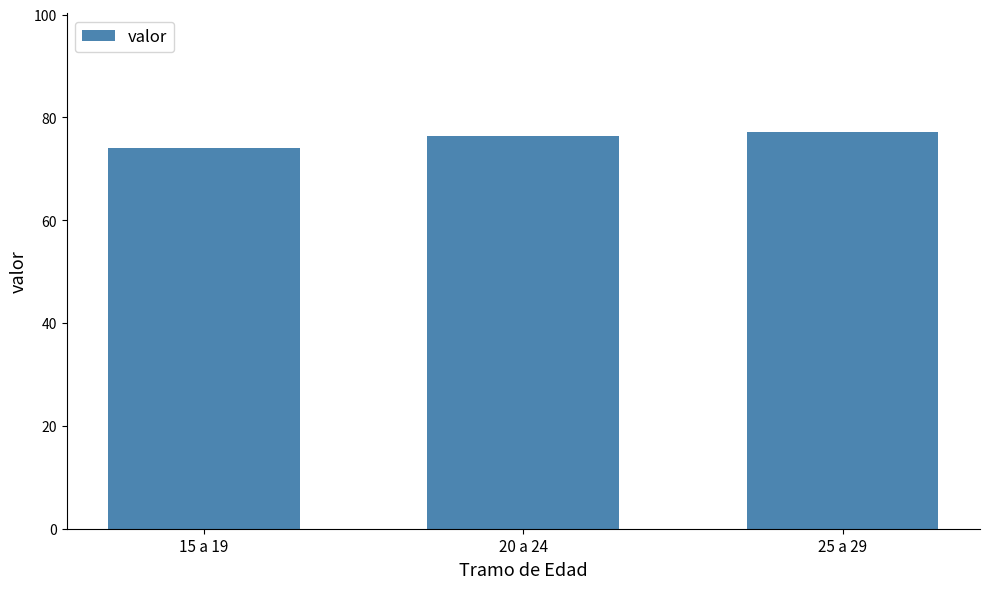

What value does the data have at 15 a 19?

74.0